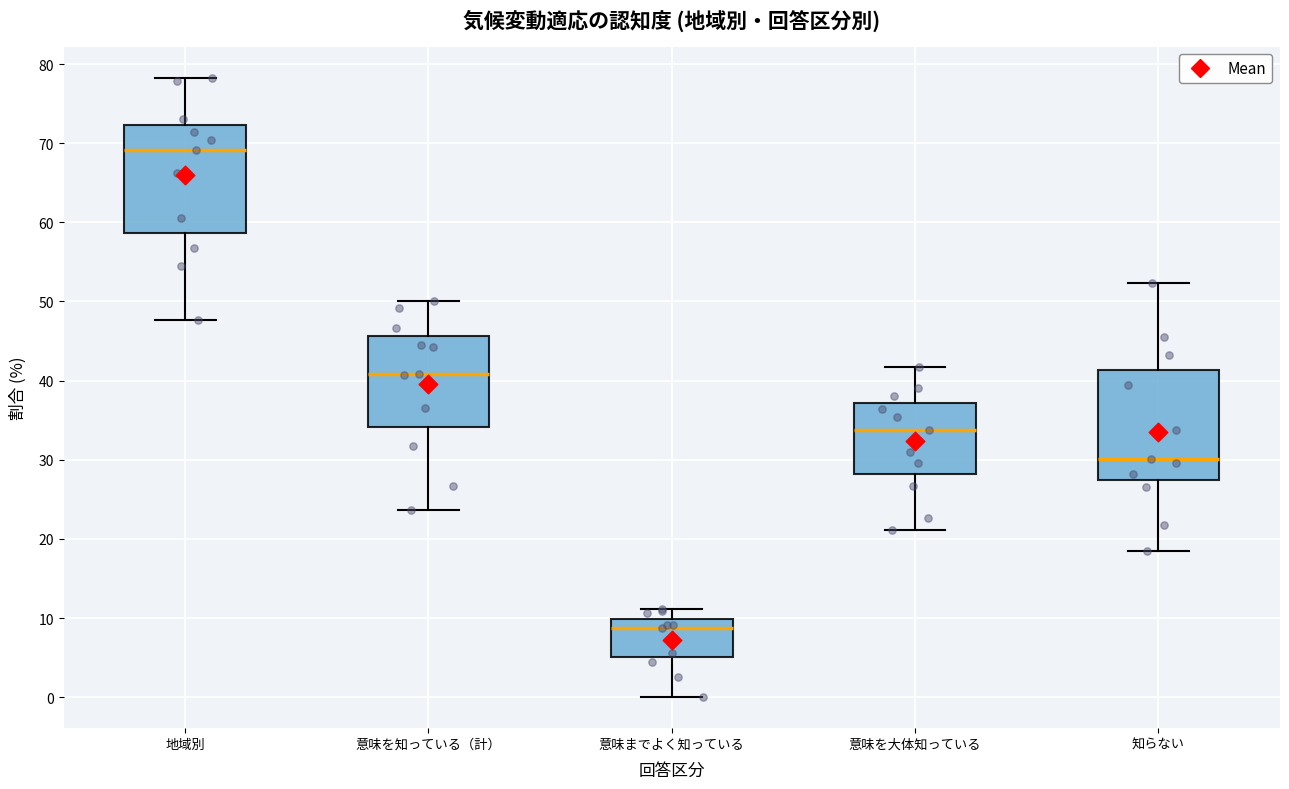

Where is the lower edge of the box for 意味を大体知っている on the y-axis? The values are not printed on the chart, so give them approximately, as read against the axis.

28